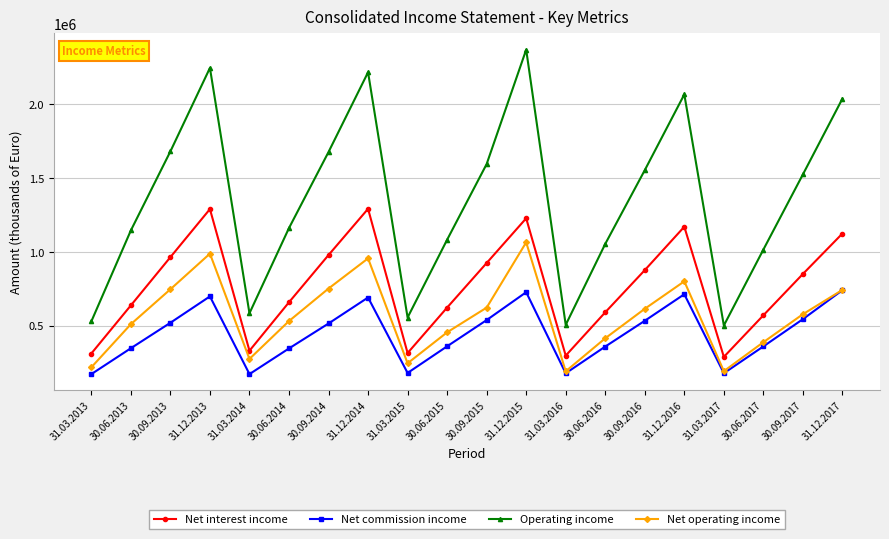

At 30.09.2017, list the series in order from largest to smallest.

Operating income, Net interest income, Net operating income, Net commission income